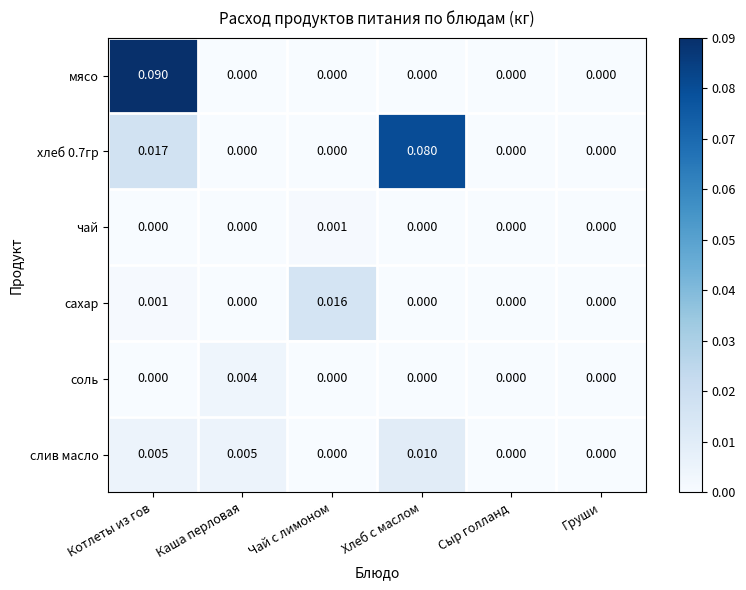

Which series has the widest spread of values?

мясо